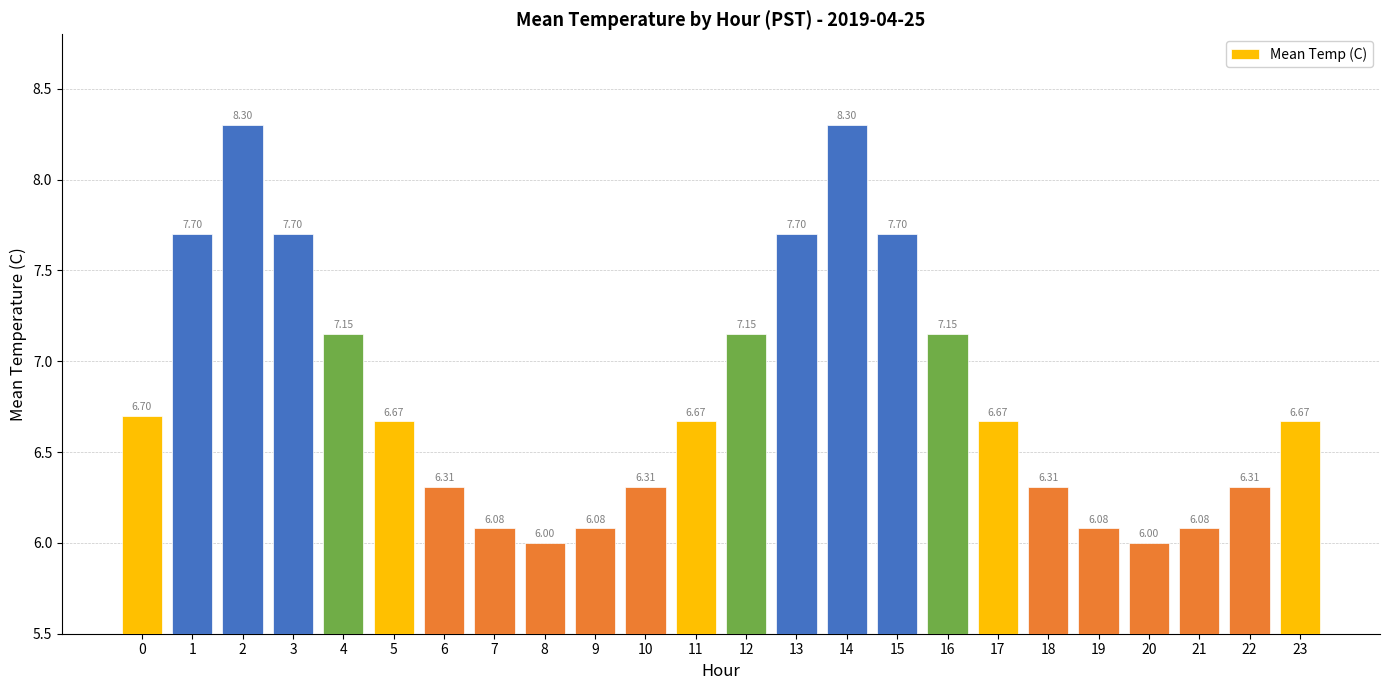

Which has a higher value, 12 or 14?

14